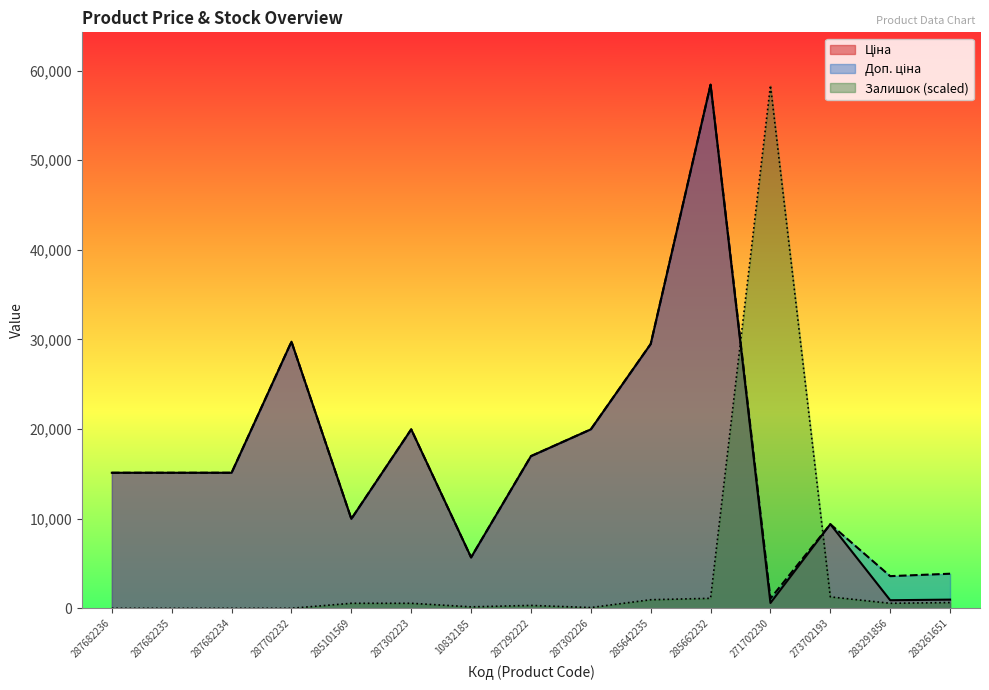

How many interior local valleys does the Залишок series have?

3